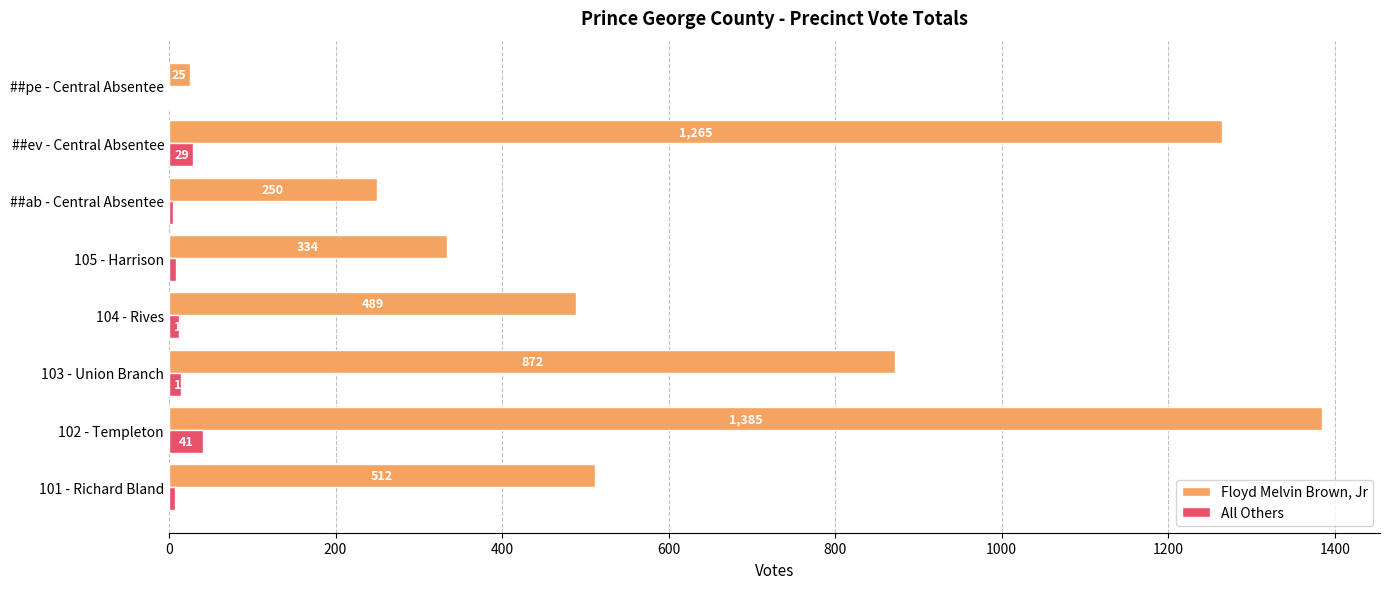

Which series has the largest total across all categories?

Floyd Melvin Brown, Jr